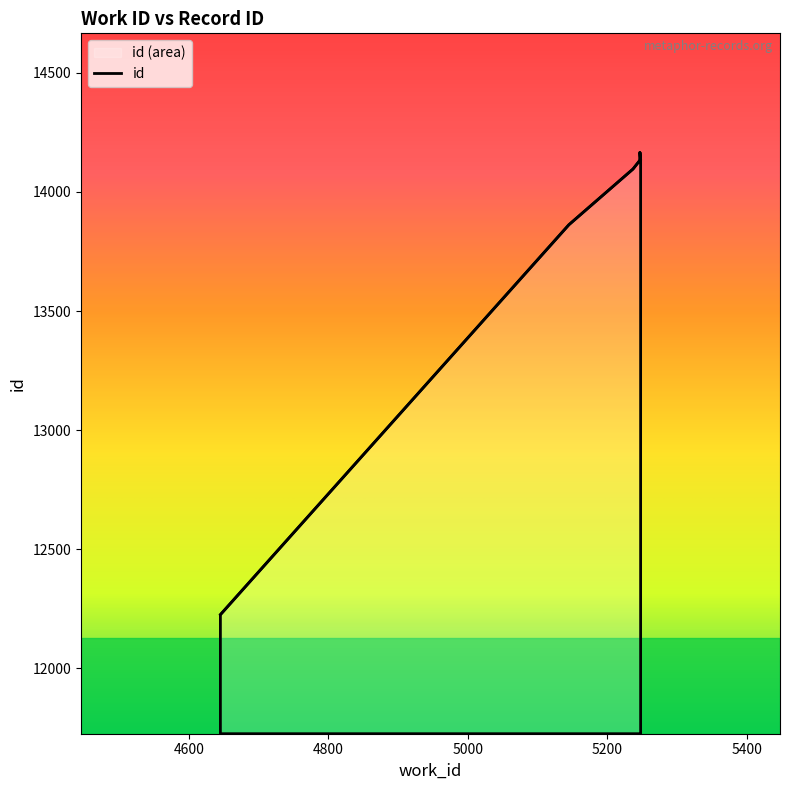

Which label corresponds to the smallest value in the chart?

4645